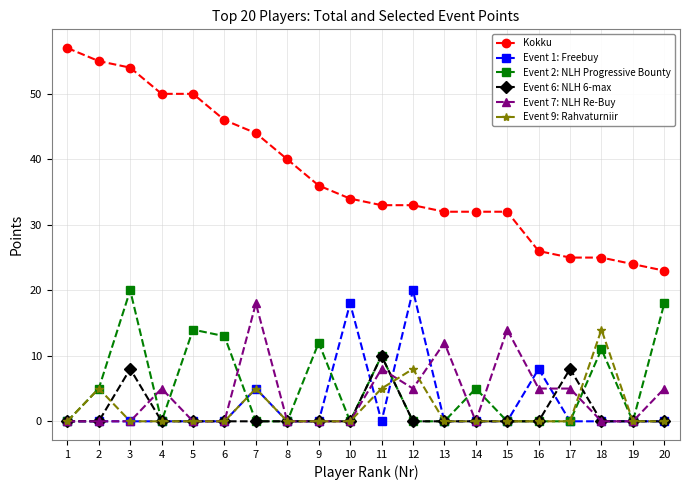

Is the value of Event 2: NLH Progressive Bounty at 5 greater than the value of Event 7: NLH Re-Buy at 11?

Yes